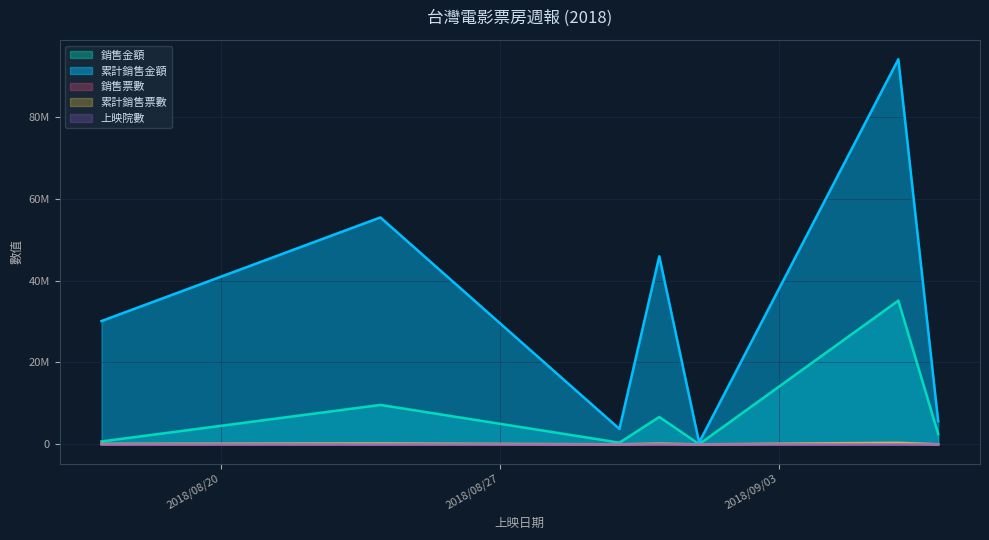

Rank the categories by 銷售金額 value from lowest to highest.

2018/09/01, 2018/08/30, 2018/08/17, 2018/09/07, 2018/08/31, 2018/08/24, 2018/09/06